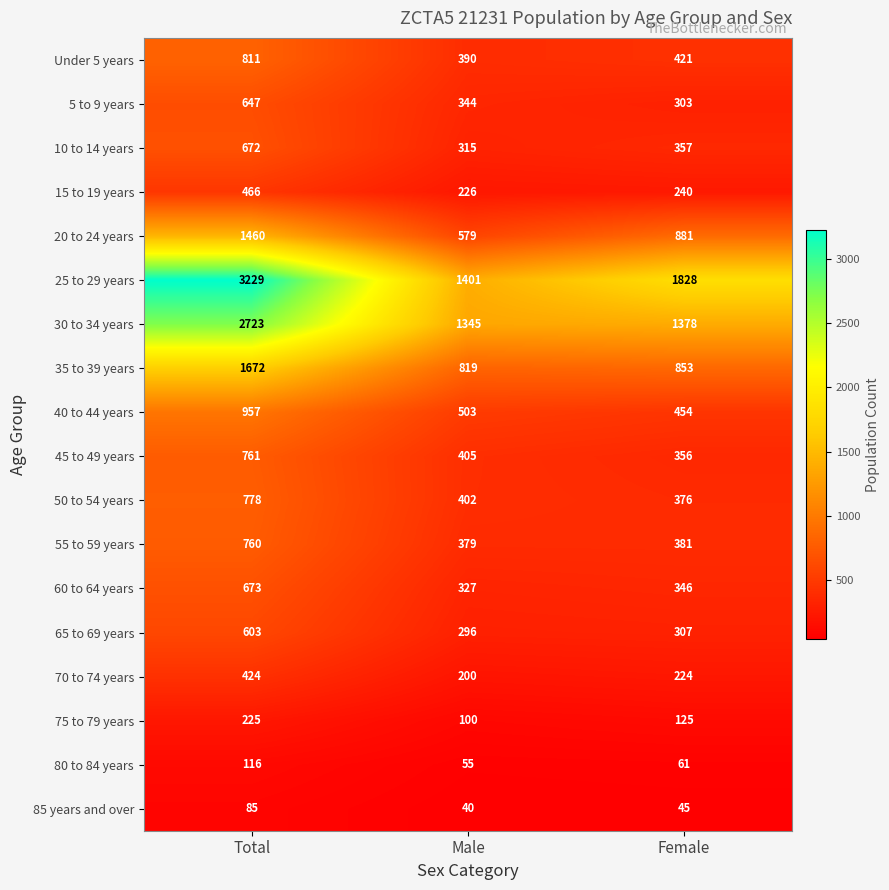

What is the spread (max minus min) of values at Total?

3144